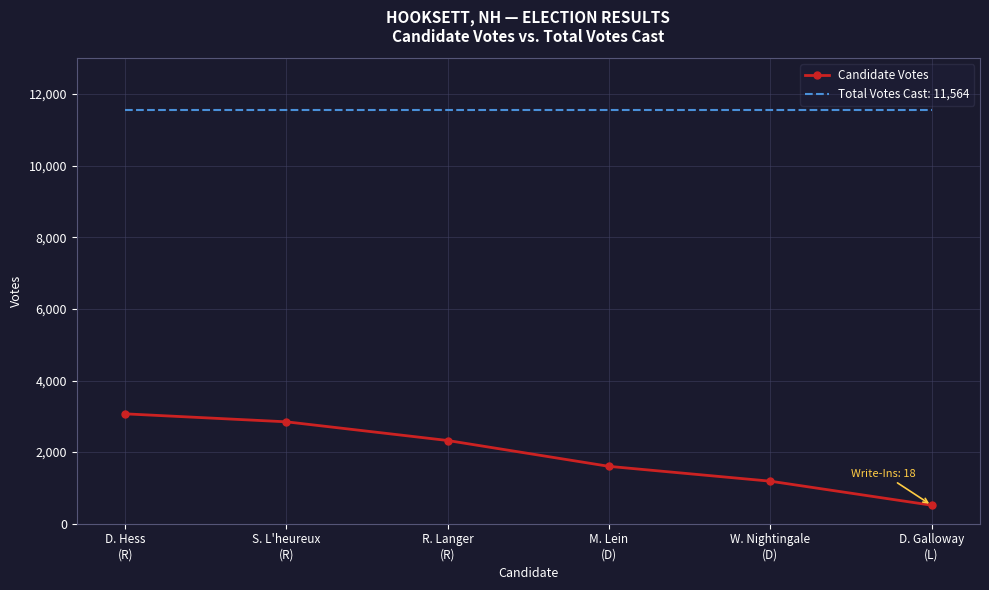

List the series in order of their overall mean, lowest first.

Candidate Votes, Total Votes Cast: 11,564